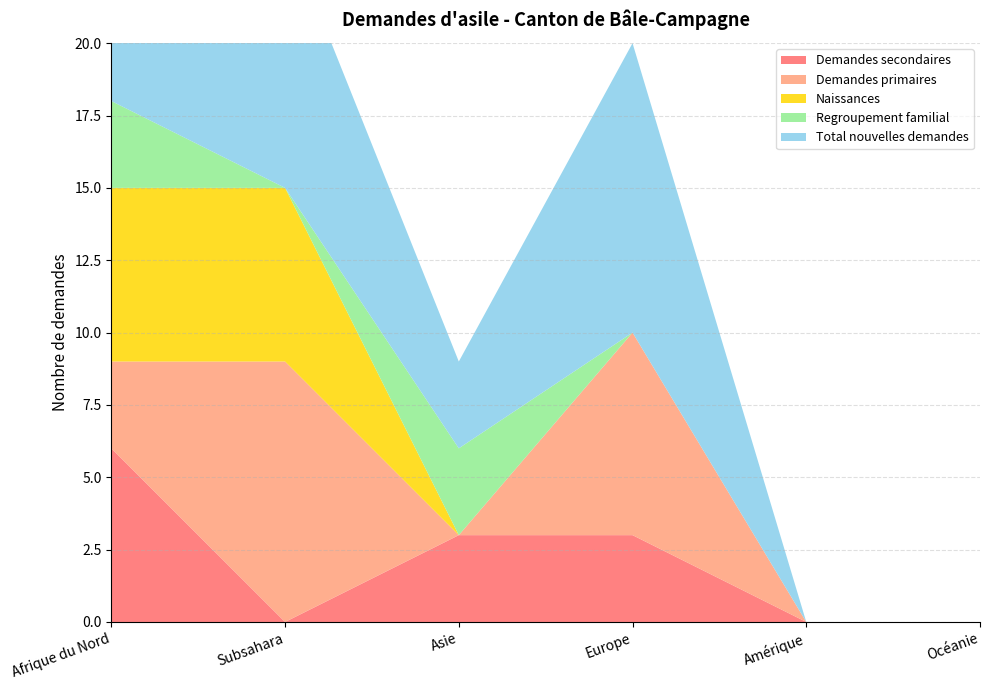

Reading left to right, what are all the values shown in this chart?

Demandes secondaires: Afrique du Nord=6	Subsahara=0	Asie=3	Europe=3	Amérique=0	Océanie=0
Demandes primaires: Afrique du Nord=3	Subsahara=9	Asie=0	Europe=7	Amérique=0	Océanie=0
Naissances: Afrique du Nord=6	Subsahara=6	Asie=0	Europe=0	Amérique=0	Océanie=0
Regroupement familial: Afrique du Nord=3	Subsahara=0	Asie=3	Europe=0	Amérique=0	Océanie=0
Total nouvelles demandes: Afrique du Nord=9	Subsahara=9	Asie=3	Europe=10	Amérique=0	Océanie=0